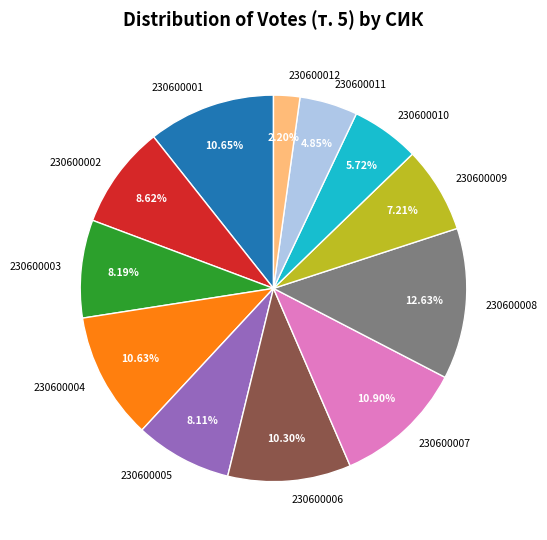

Do 230600005 and 230600008 together represent more than half of the pie?

No